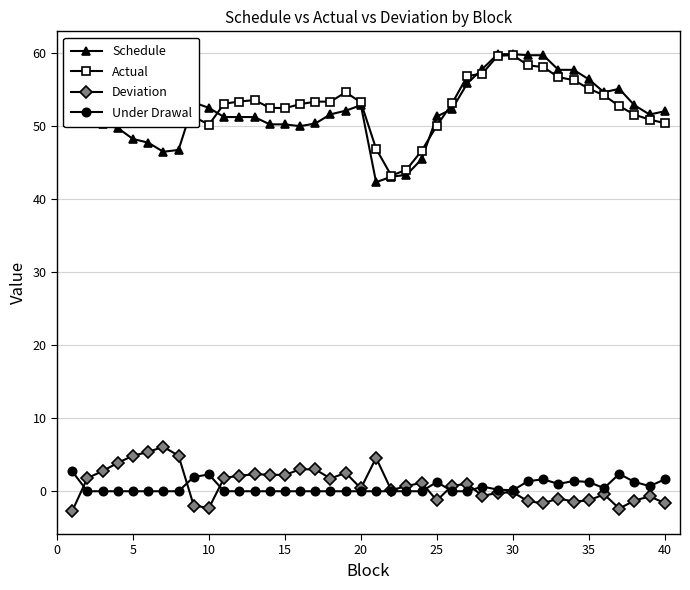

What is the smallest value displayed?

-2.7